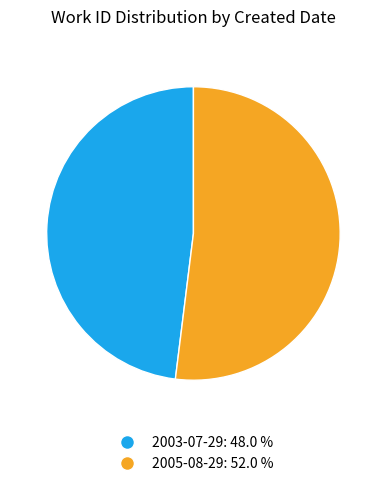

Is it true that 2005-08-29 is 52% of the pie?

True